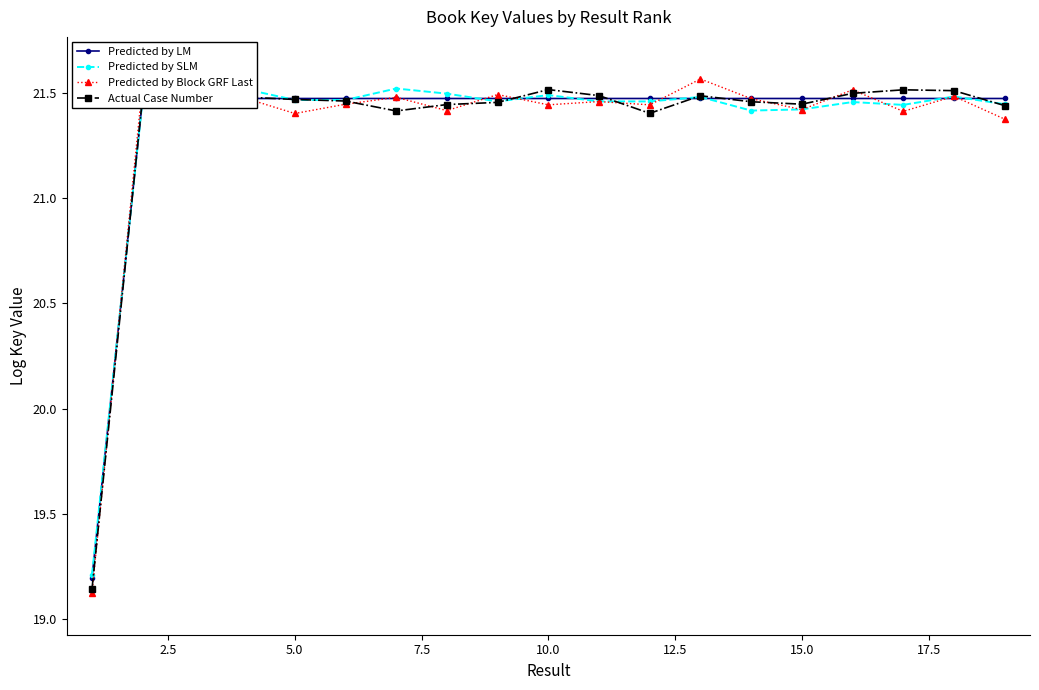

How many values in the Predicted by LM series exceed 21?

18